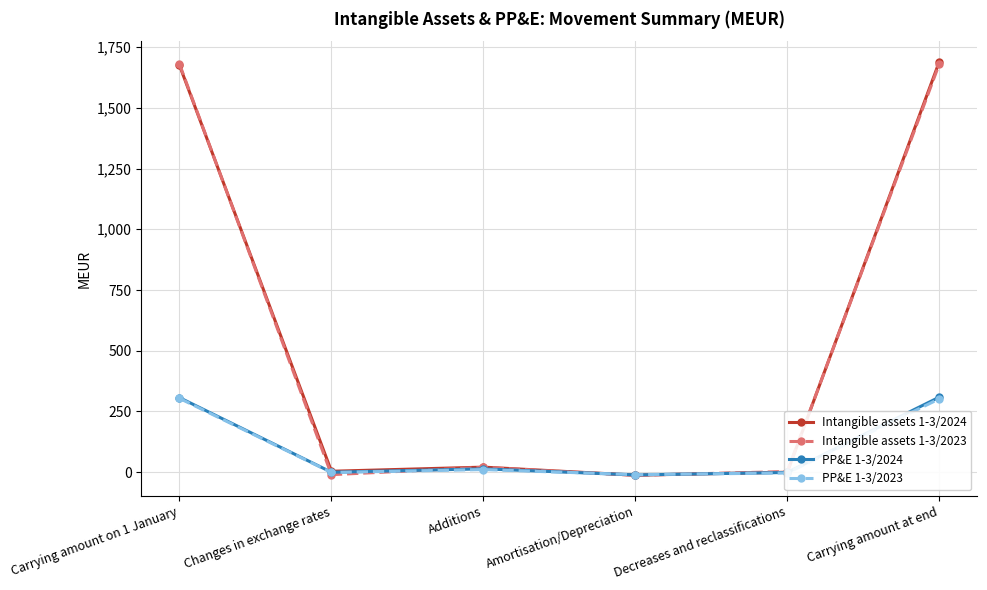

What is the difference between the highest and lowest values at Decreases and reclassifications?

6